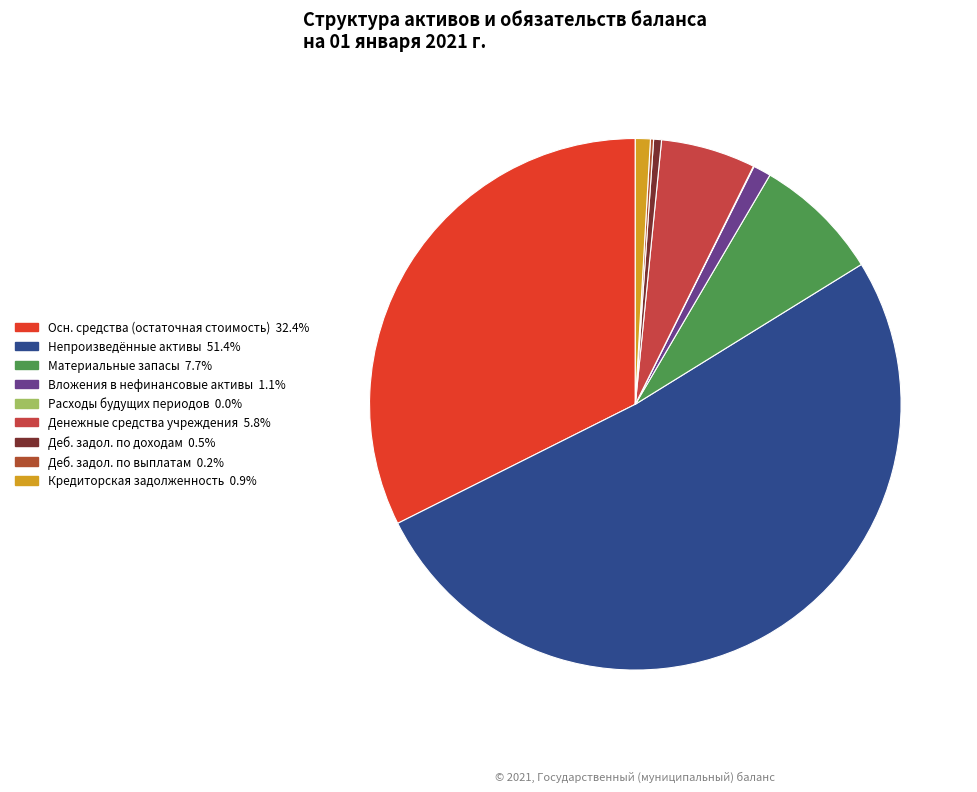

How many slices are in this pie chart?

9